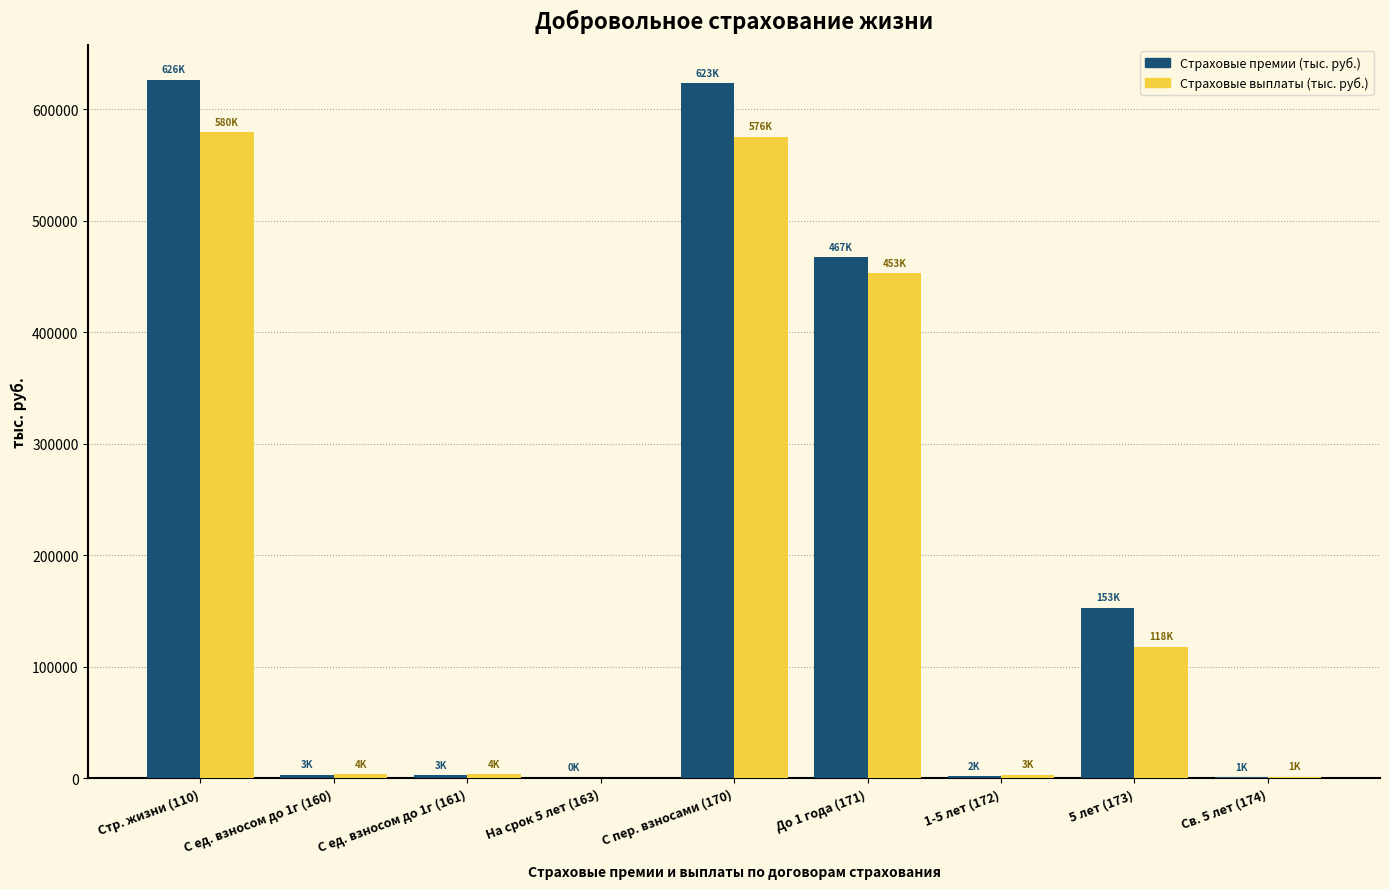

What is the sum of all Страховые выплаты (тыс. руб.) values?

1738689.6